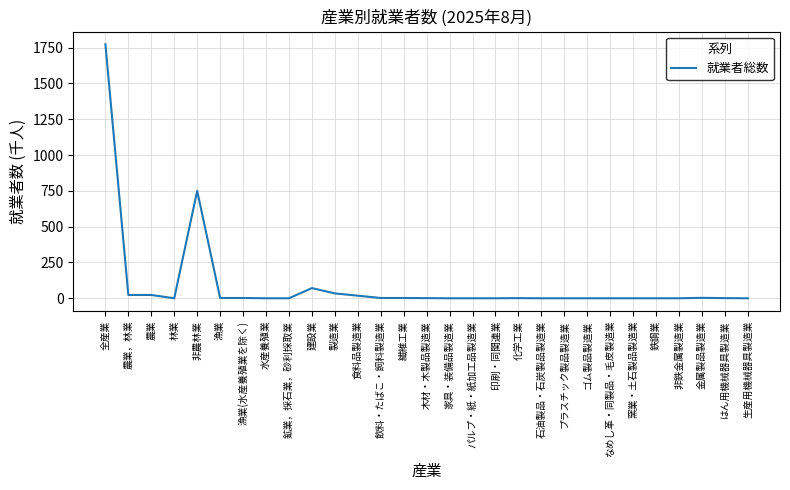

What is the maximum value shown in the chart?

1773